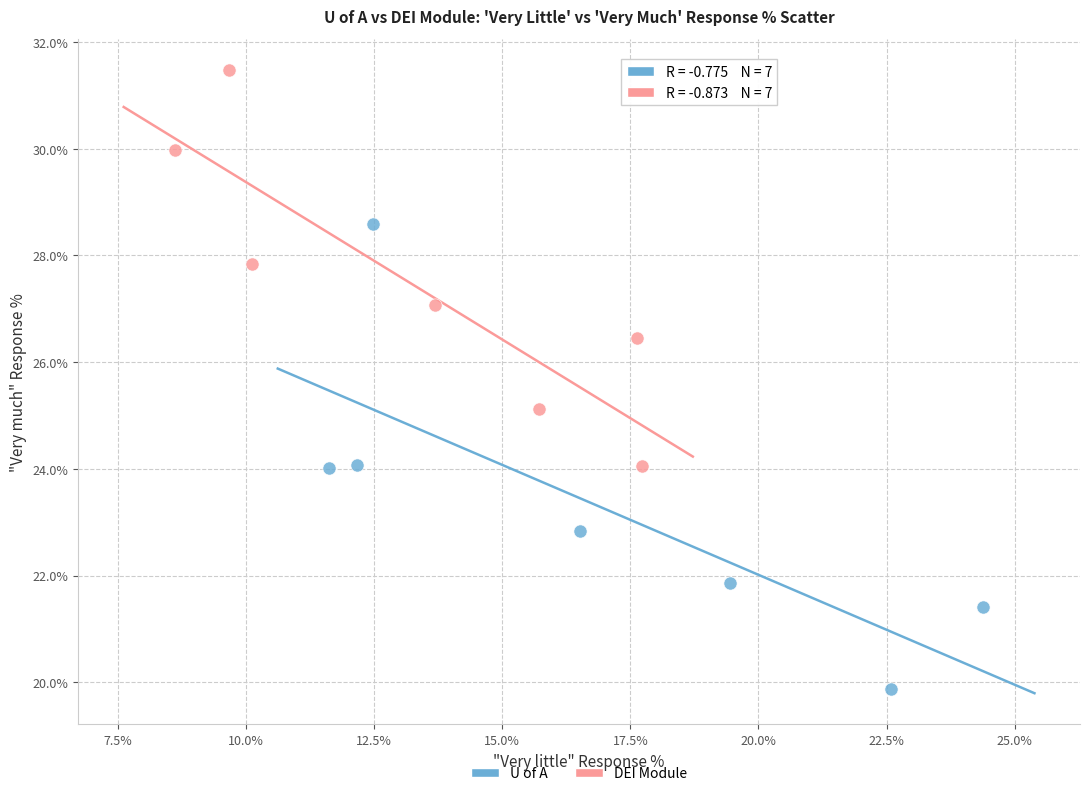

Which series contains the highest Y value?

DEI Module